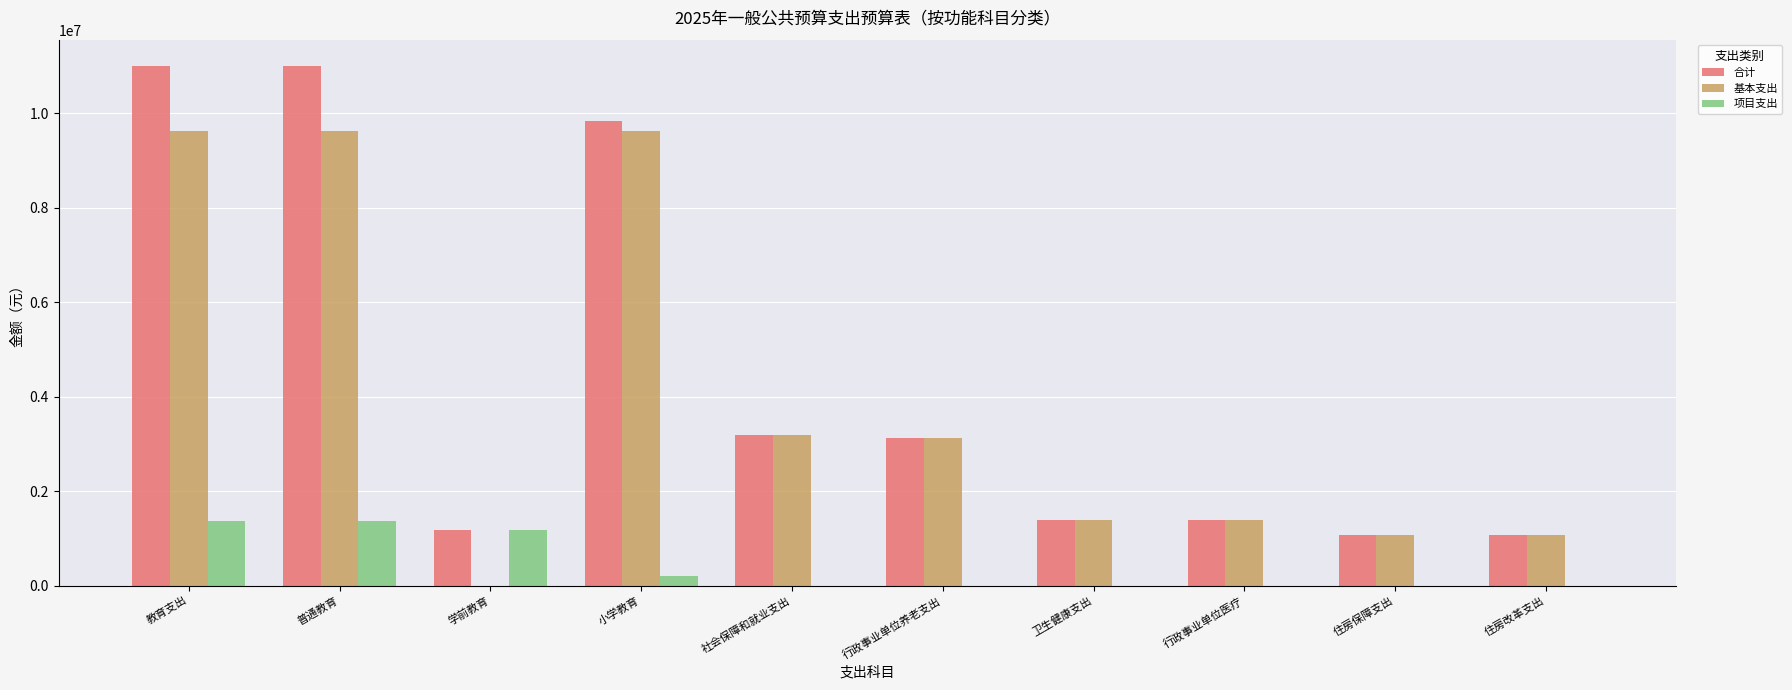

What is the sum of all 基本支出 values?

40164148.7